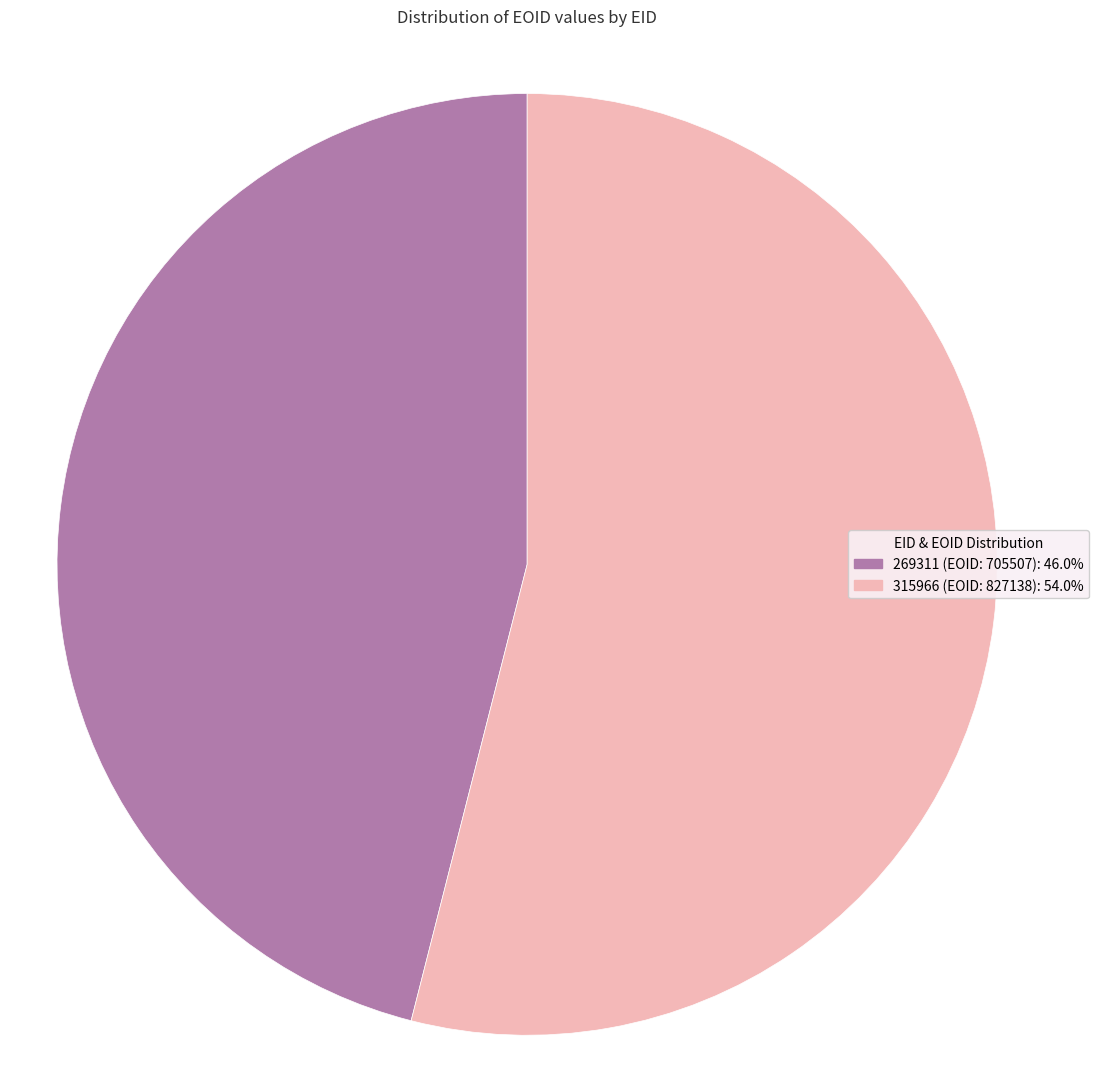

Count the number of slices in the pie.

2